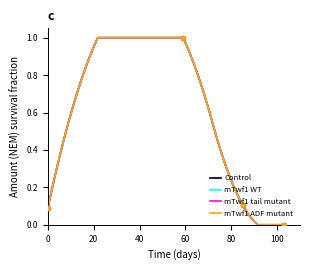

At how many categories does at least one series exceed 0?

3